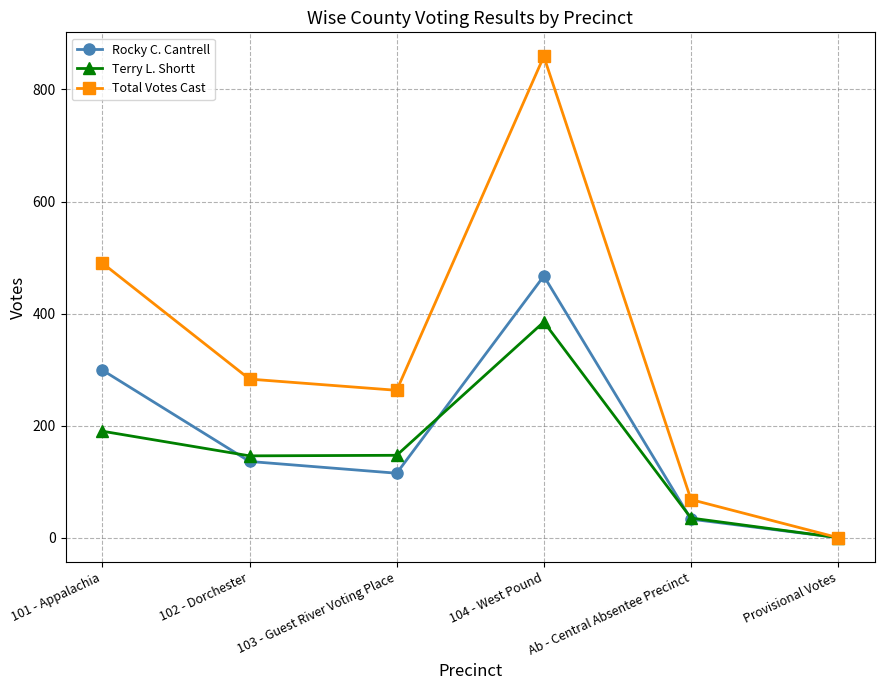

What is the value of the Total Votes Cast point at the 5th from the left?

68